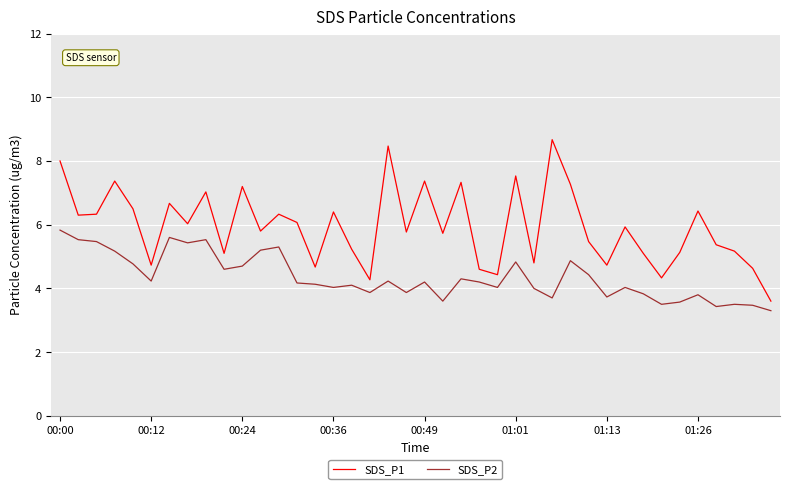

Which series has the largest total across all categories?

SDS_P1